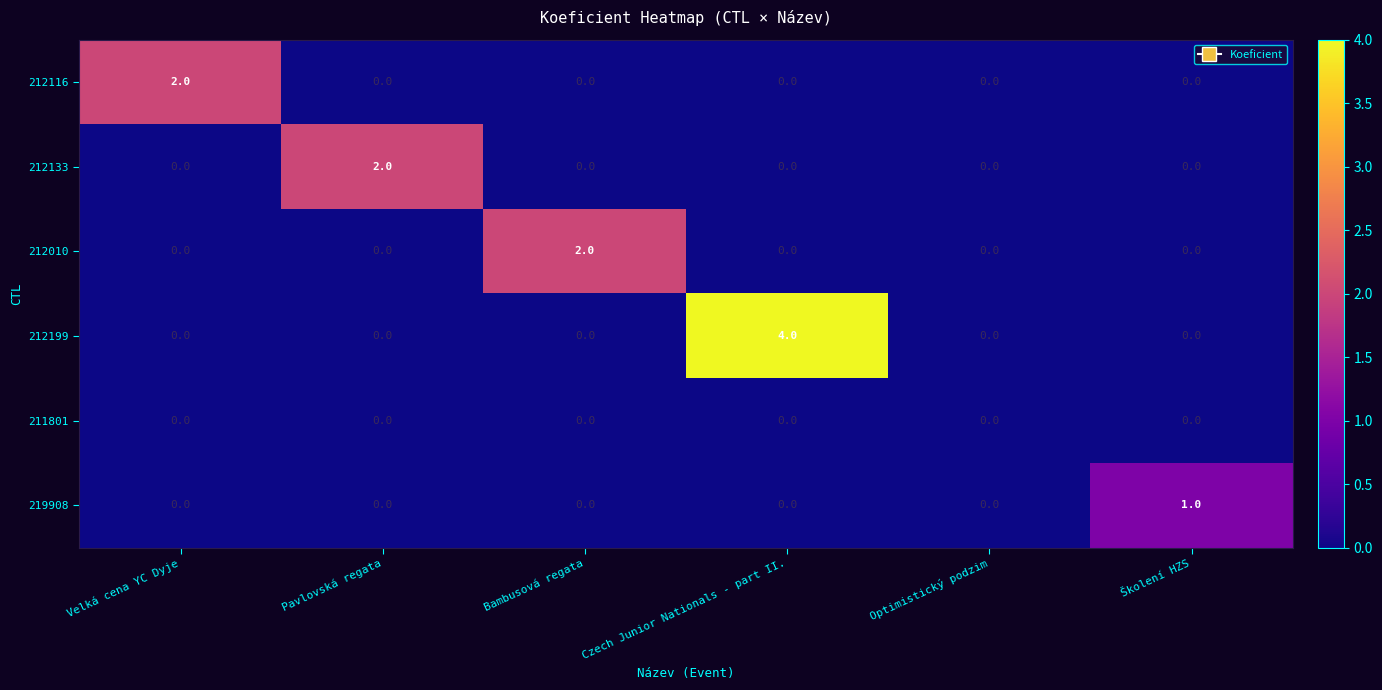

Which series changed the most between Czech Junior Nationals - part II. and Školení HZS?

212199